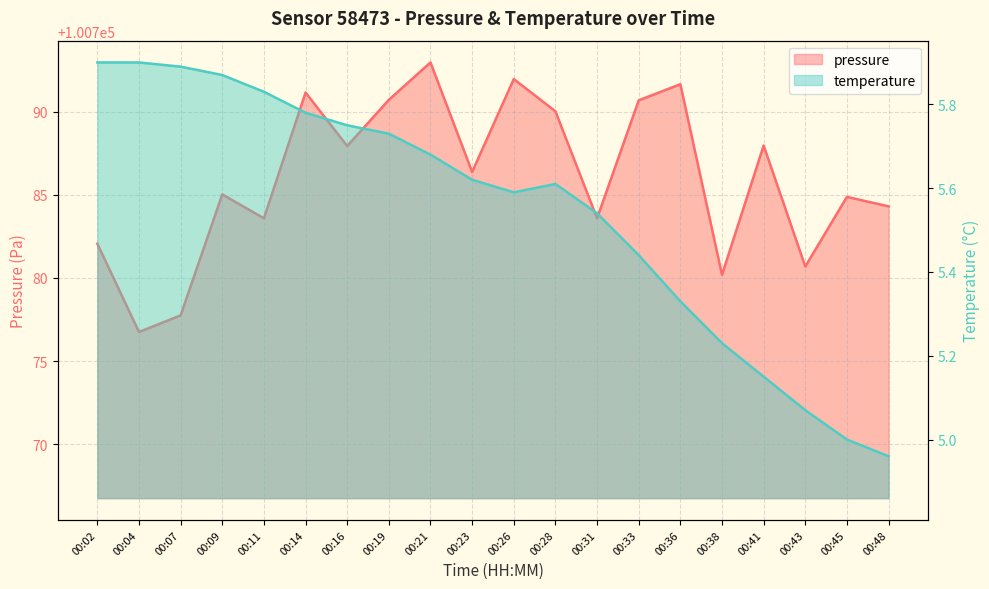

What are all the series names shown in the legend?

pressure, temperature